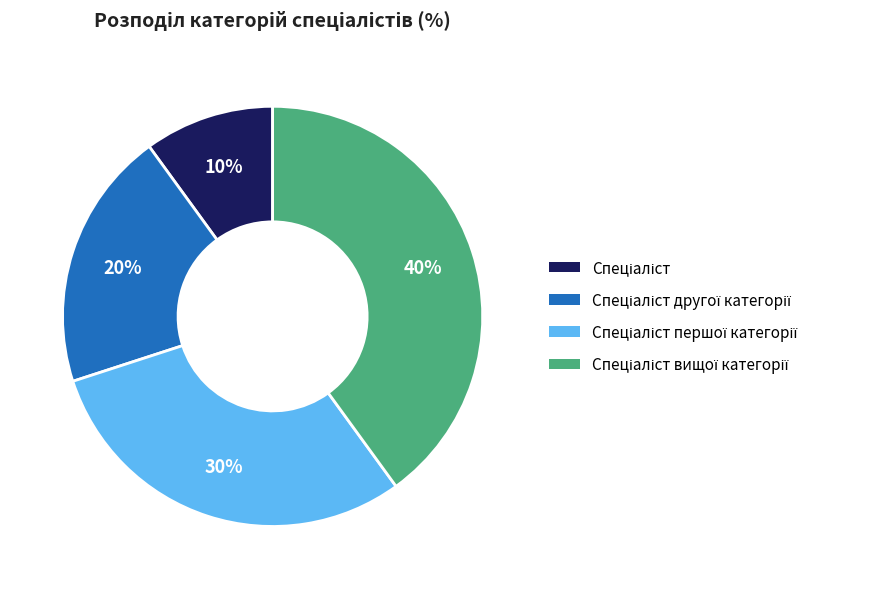

Is there a majority slice in this chart?

No